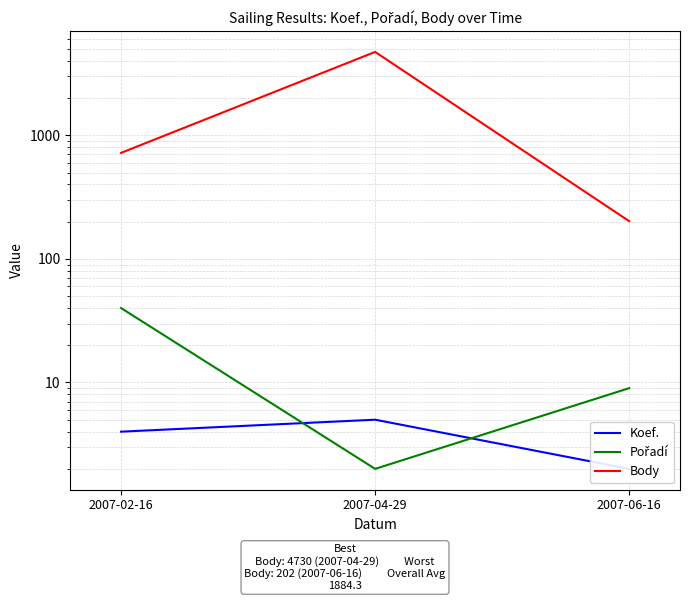

Read the Pořadí value at 2007-04-29.

2